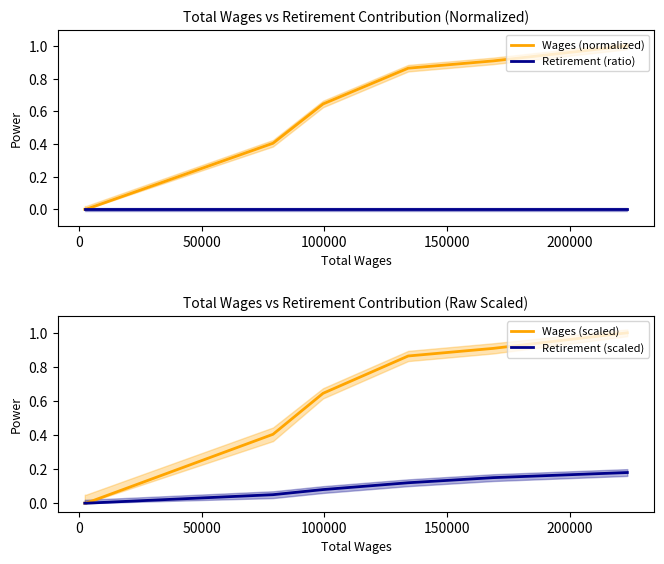

What is the highest value of the Wages (normalized) series?

1.0